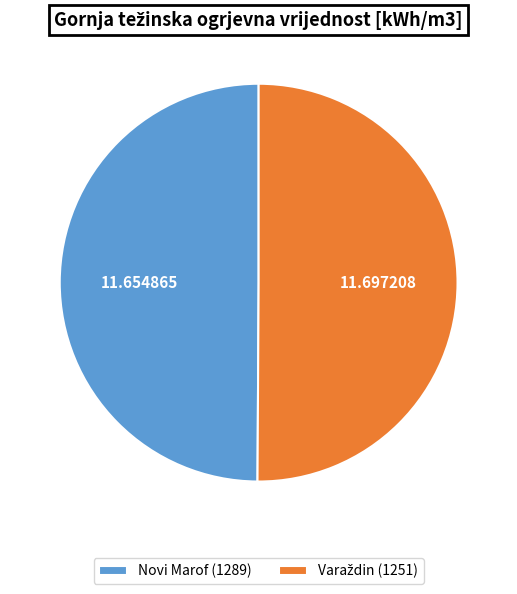

Is there any slice that represents more than half of the pie?

Yes